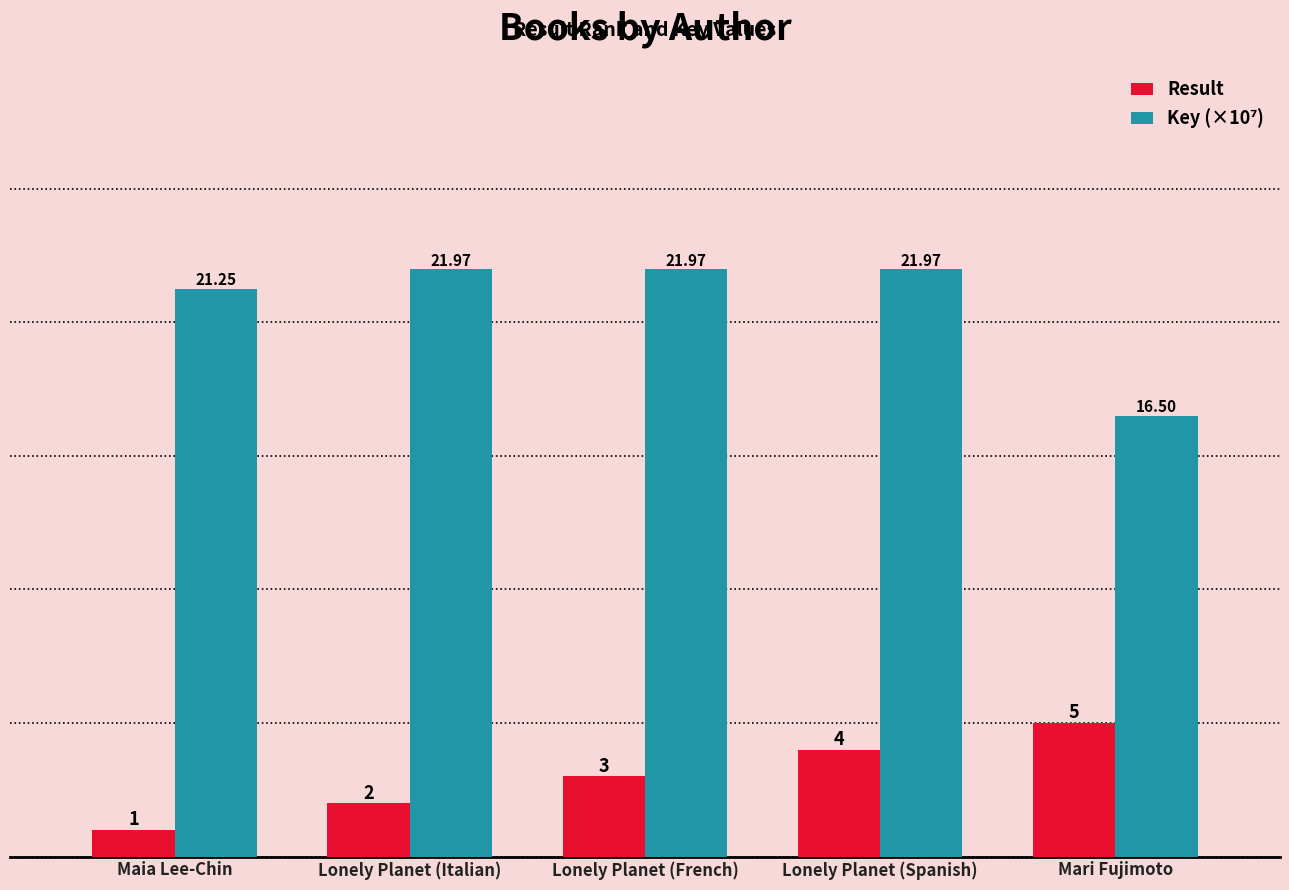

What is the total value across all series at Lonely Planet (Spanish)?

26.0